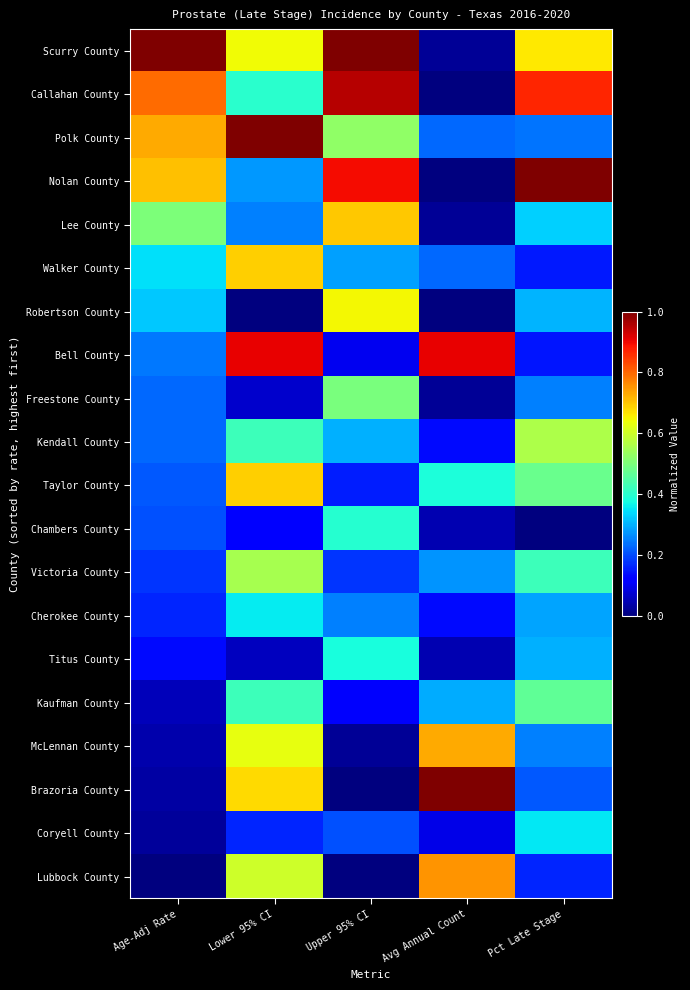

Count the number of categories in the chart.

5